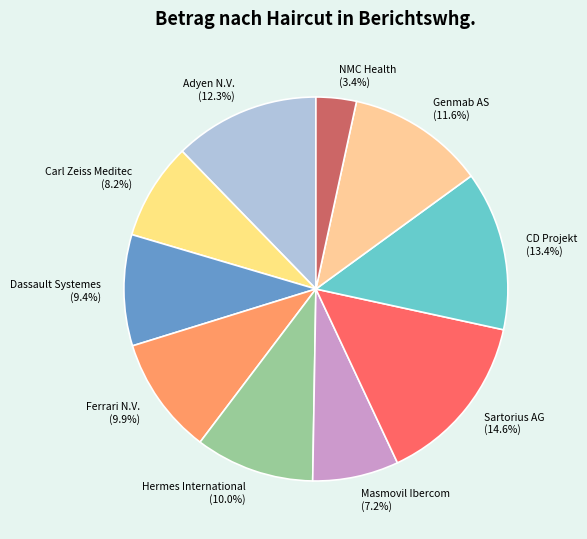

To the nearest percent, what is the combined percentage of Adyen N.V. and Carl Zeiss Meditec?

20%